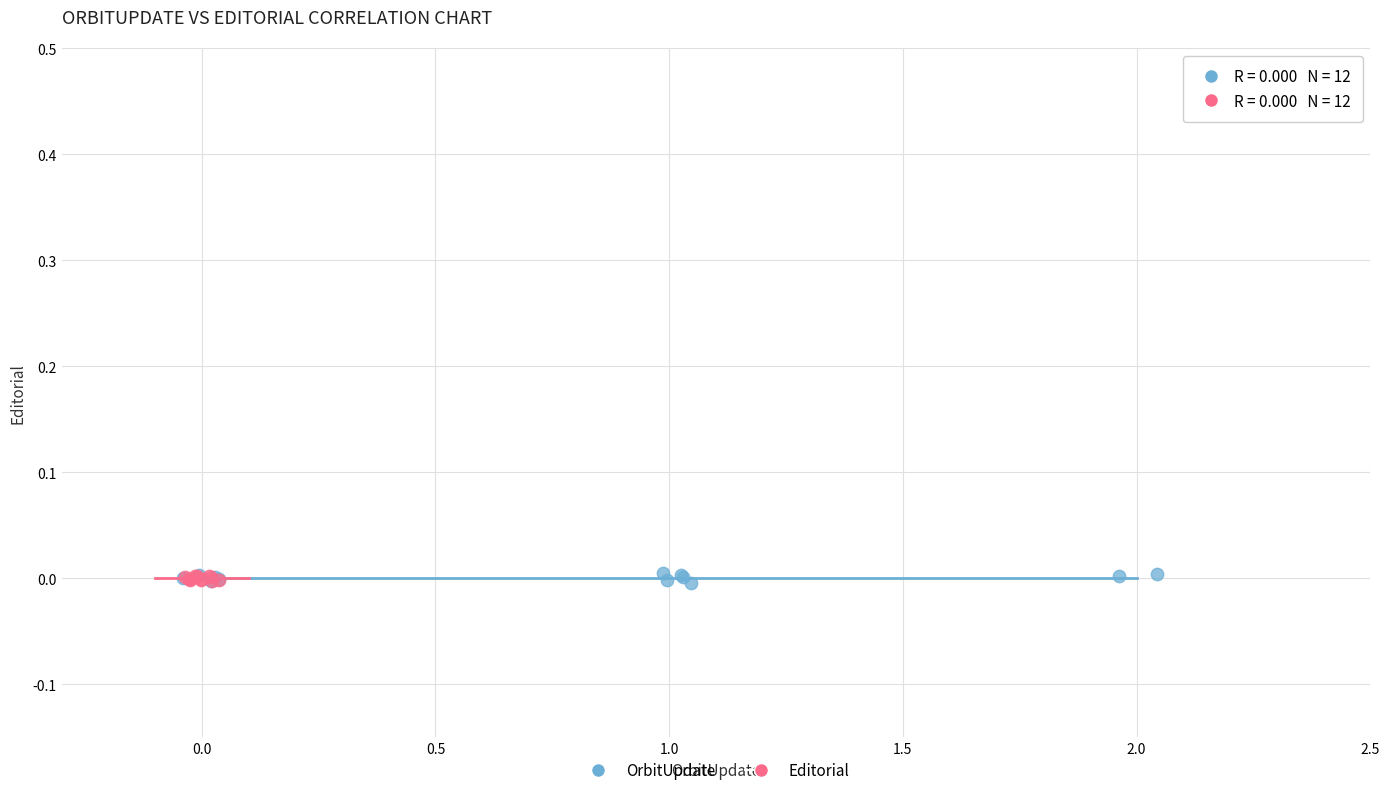

Which series has the largest Y range (max minus min)?

OrbitUpdate